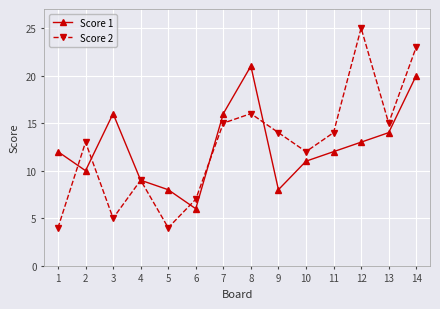

Is it true that Score 2 equals 12 at 10?

True